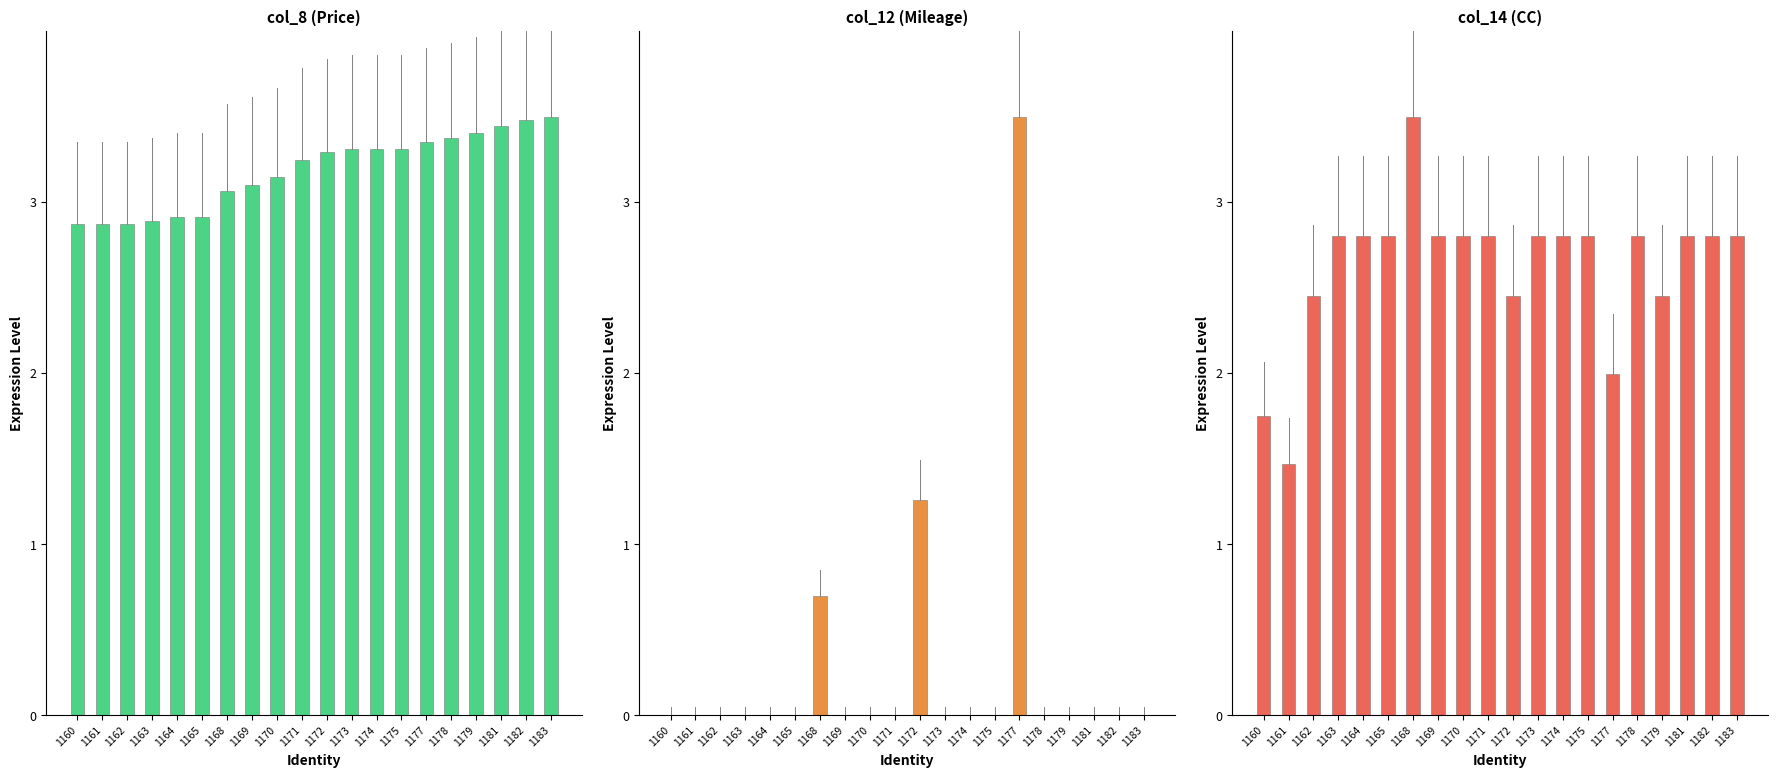

How many positive values does the col_12 (Mileage) series have?

3